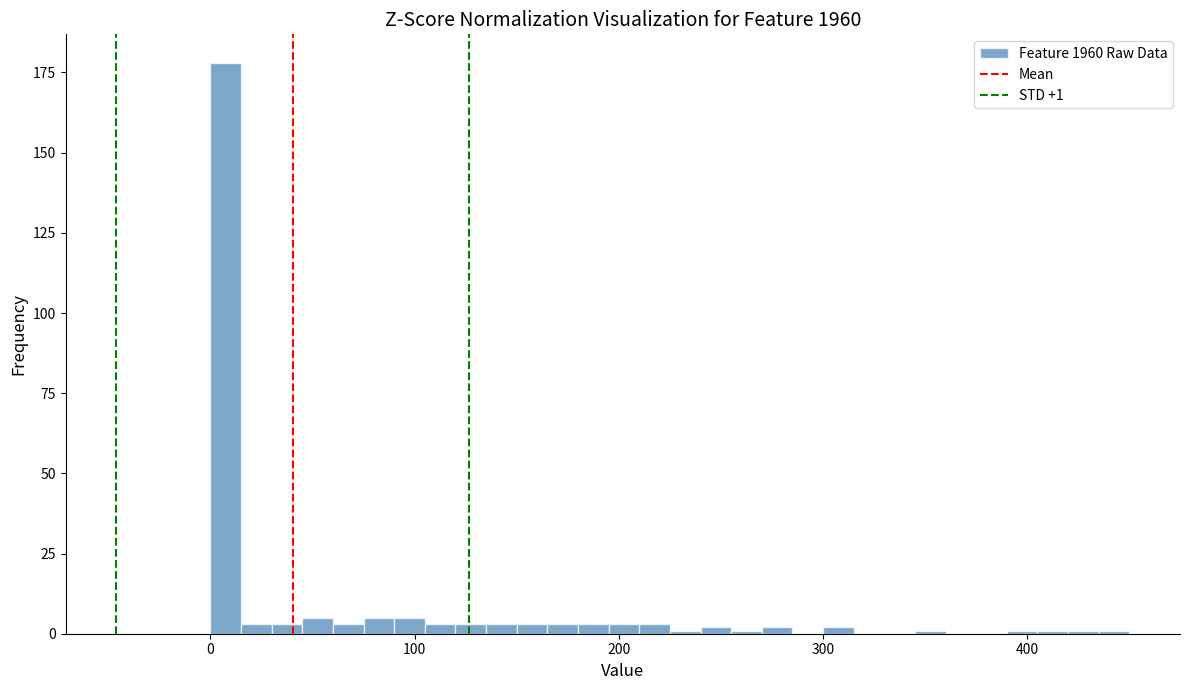

Read against the x-axis, roughly where is the centre of the tallest bar?

10